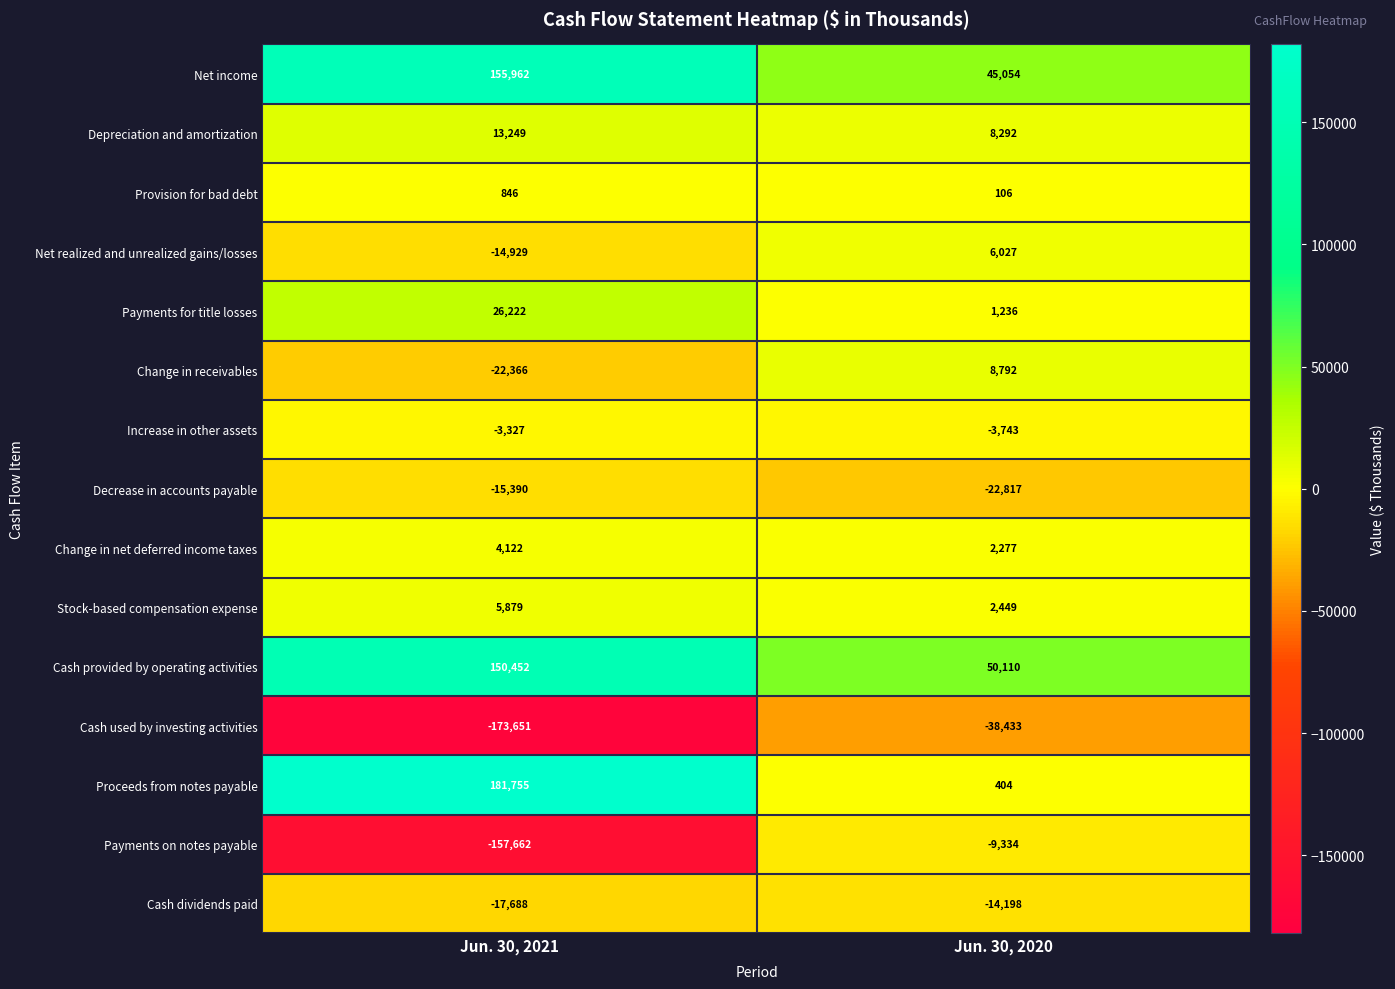

Which series has the largest total across all categories?

Net income